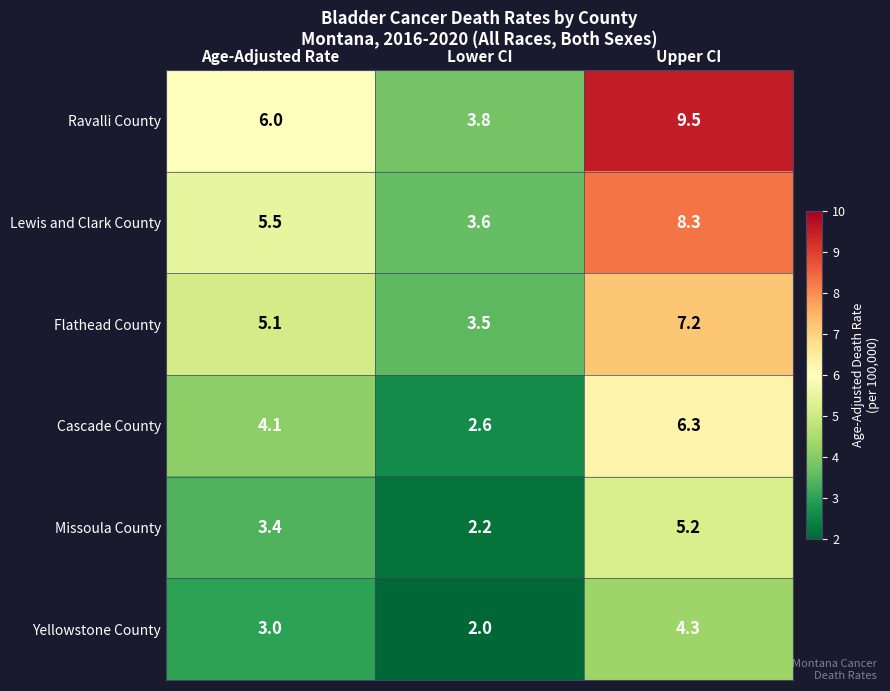

How many data points does each series have?

3